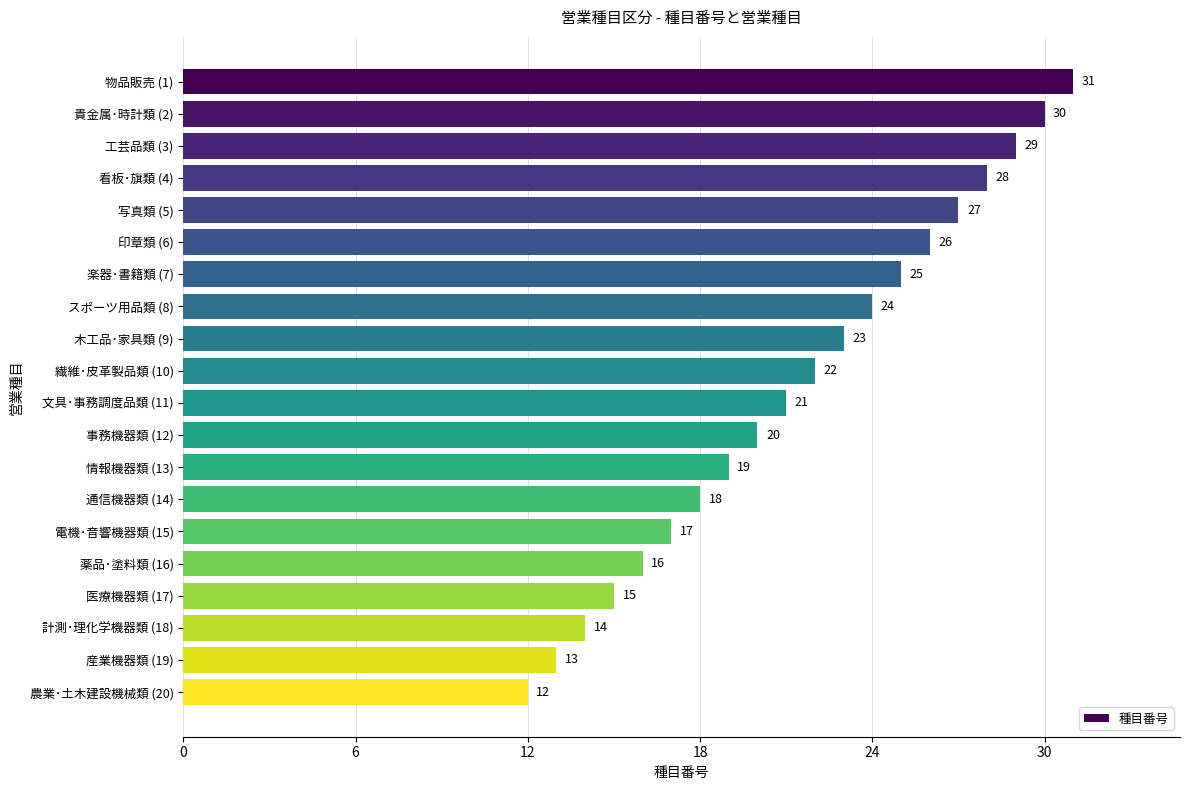

What is the ratio of the value at 楽器･書籍類 (7) to the value at 情報機器類 (13)?

1.3